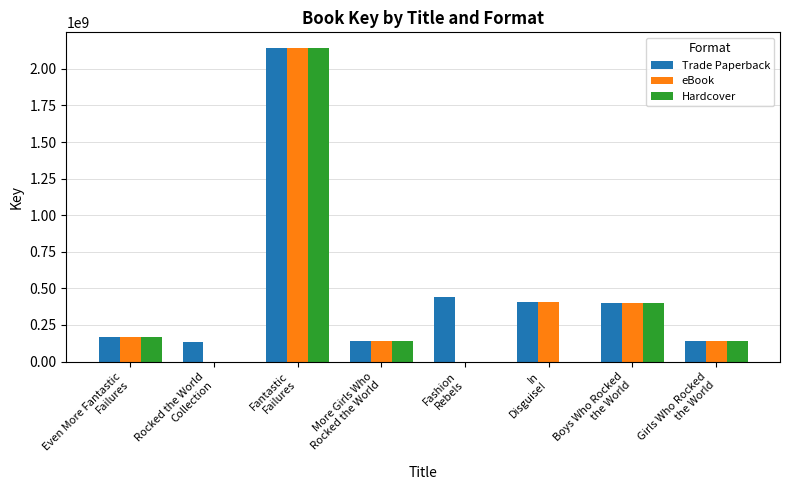

True or false: Trade Paperback has a value of 138310198 at Girls Who Rocked
the World.

True